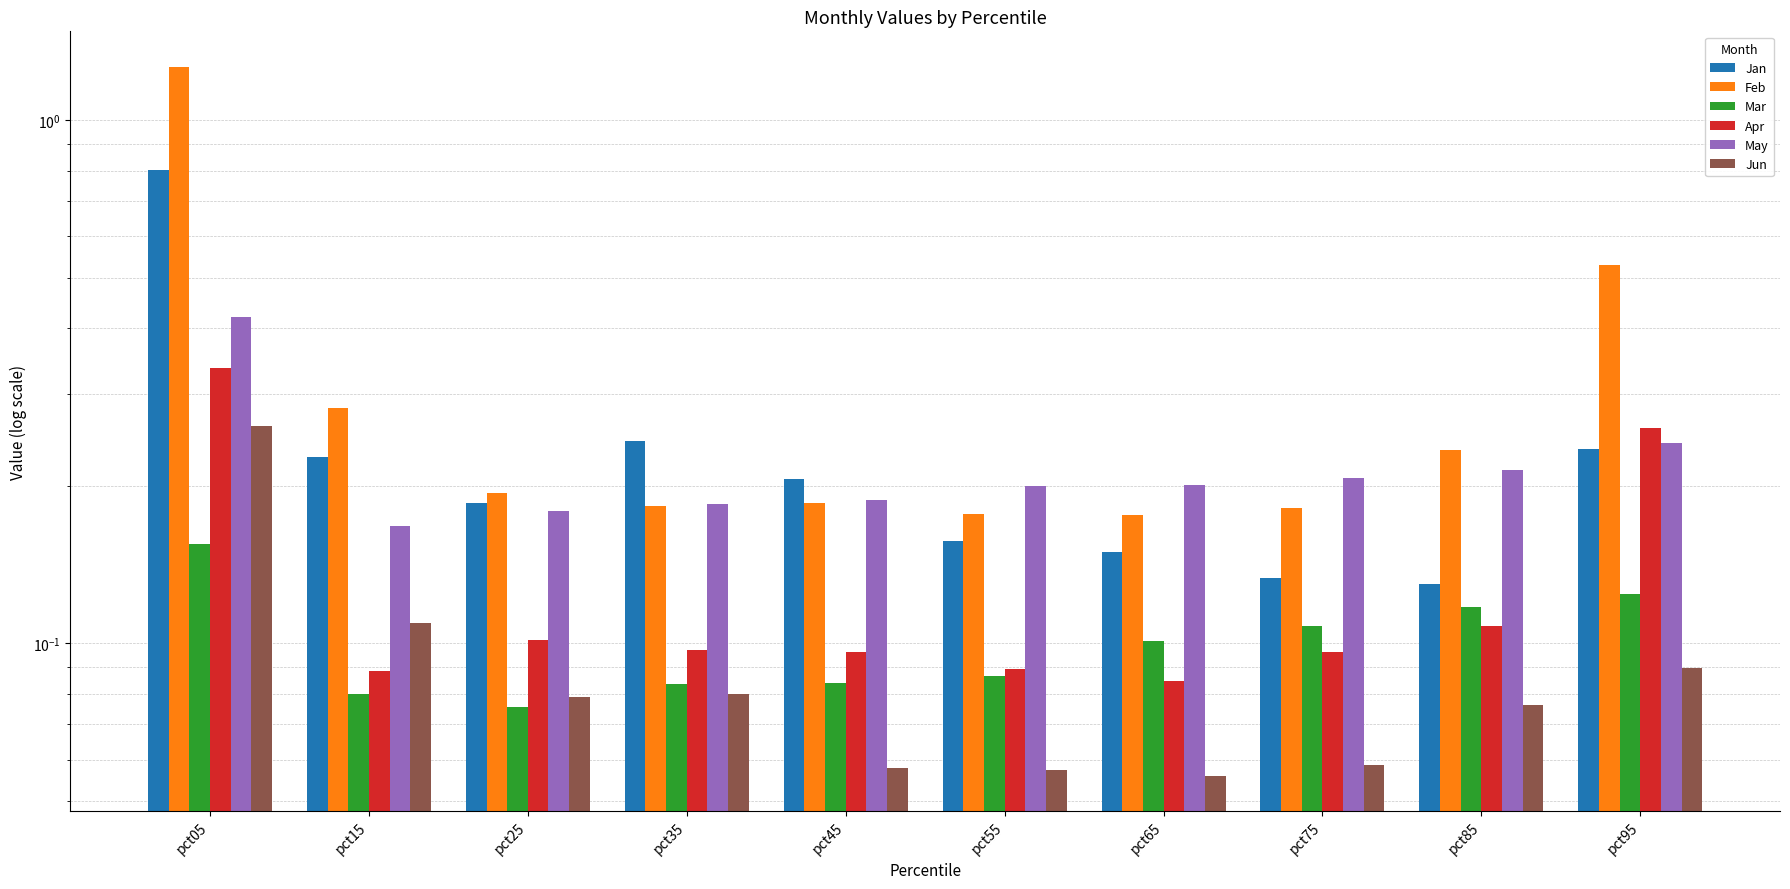

Rank the series by their maximum value, from lowest to highest.

Mar, Jun, Apr, May, Jan, Feb